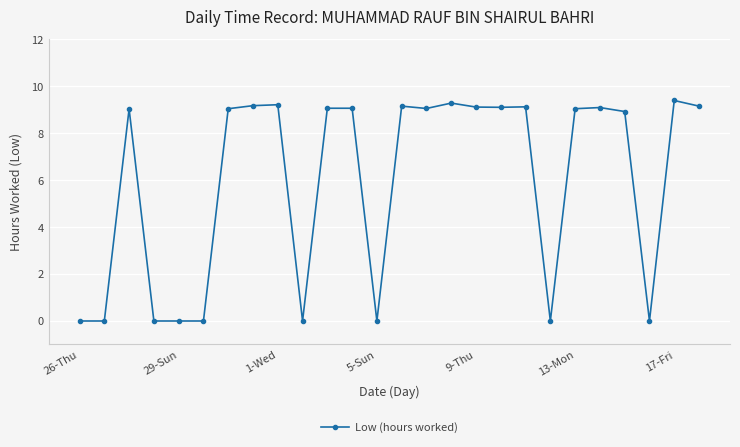

What is the difference between the maximum and minimum values?

9.4